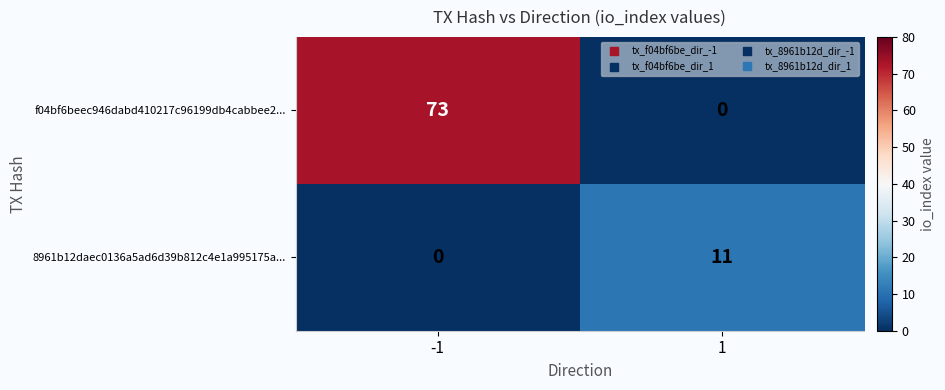

List the series in order of their overall mean, lowest first.

8961b12daec0136a5ad6d39b812c4e1a995175a..., f04bf6beec946dabd410217c96199db4cabbee2...